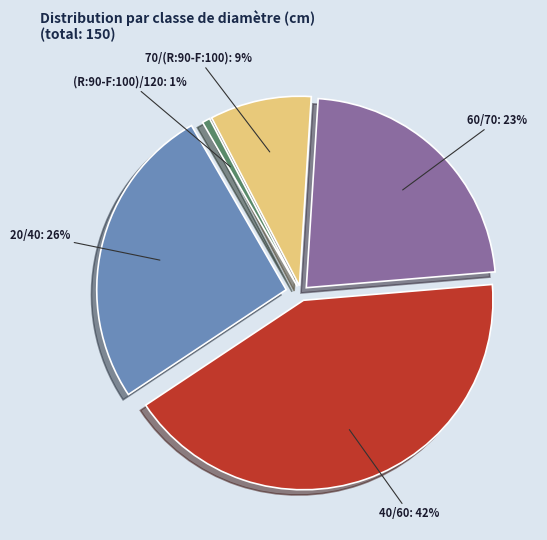

To the nearest percent, what is the difference between the largest and smallest slice percentages?

41%